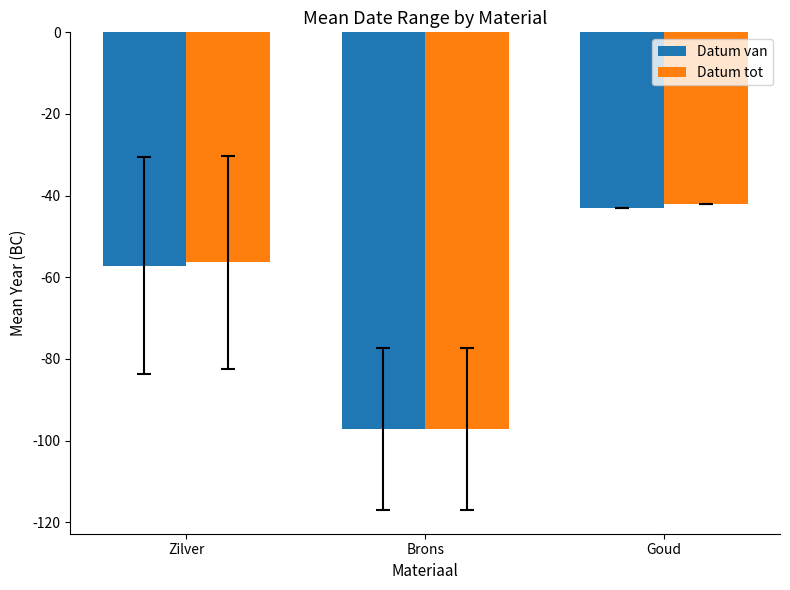

Which series has the largest range (max minus min)?

Datum tot